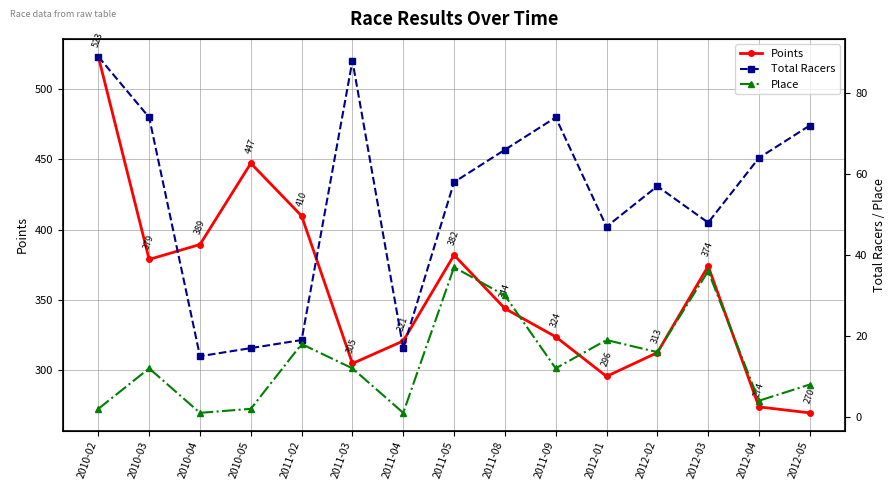

At which category does Place reach its first local peak?

2010-03